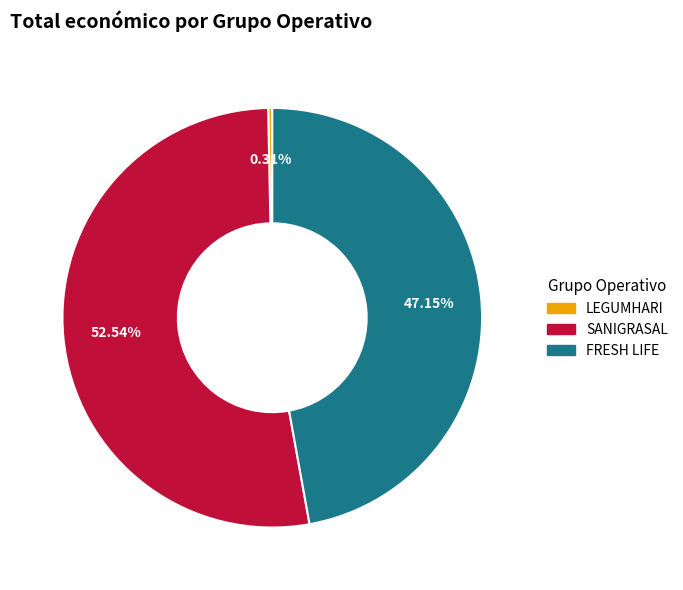

Which has a higher value, LEGUMHARI or SANIGRASAL?

SANIGRASAL